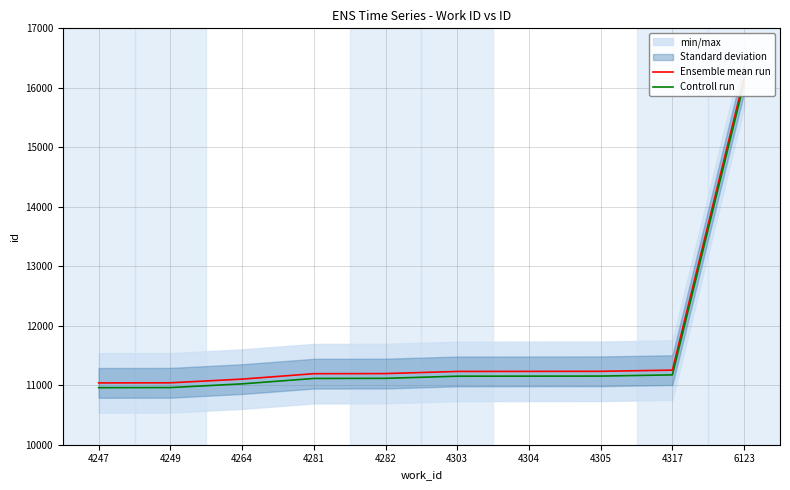

The Controll run series shows 11174 at 4317. True or false?

True